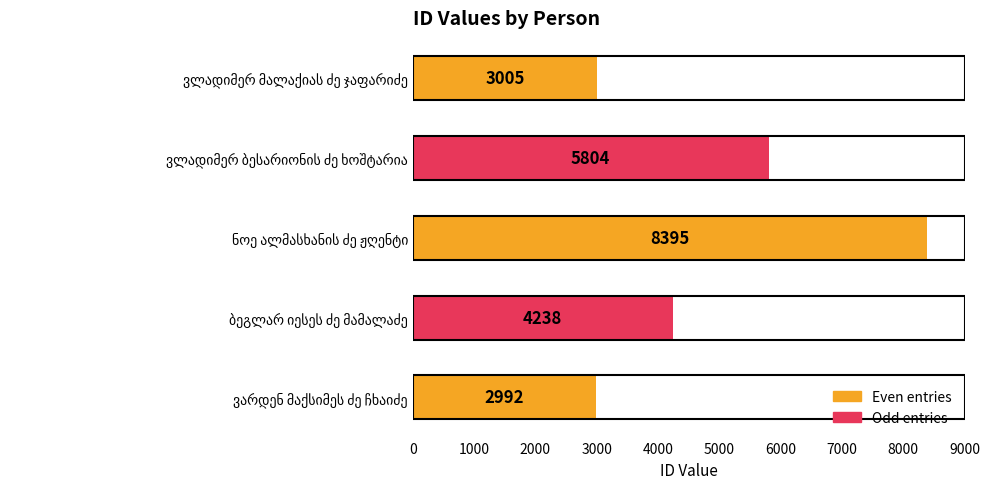

What is the value of the 5th bar from the top?

2992